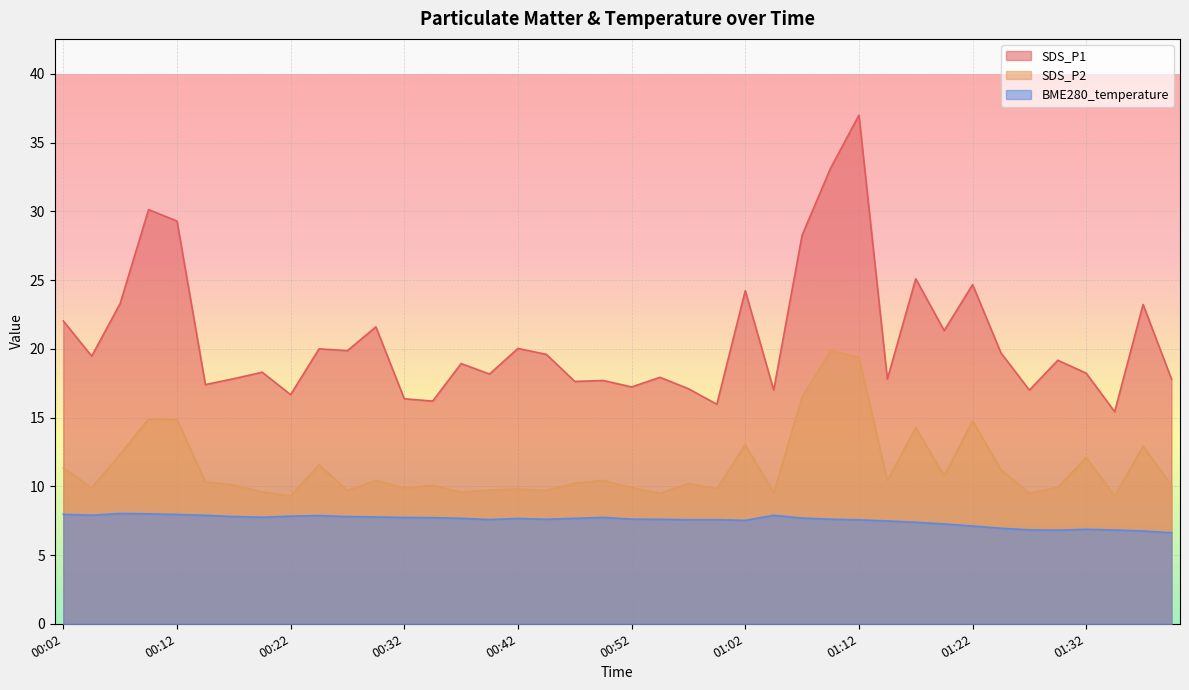

True or false: SDS_P2 and BME280_temperature cross at least once.

False